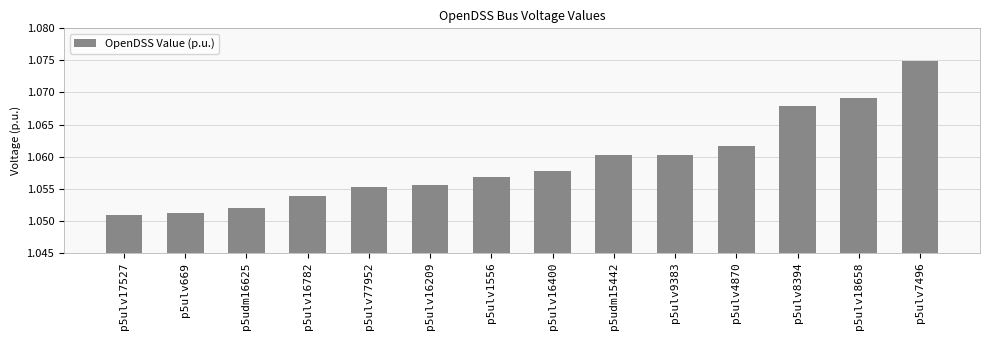

What is the ratio of the value at p5udm16625 to the value at p5ulv77952?

1.0